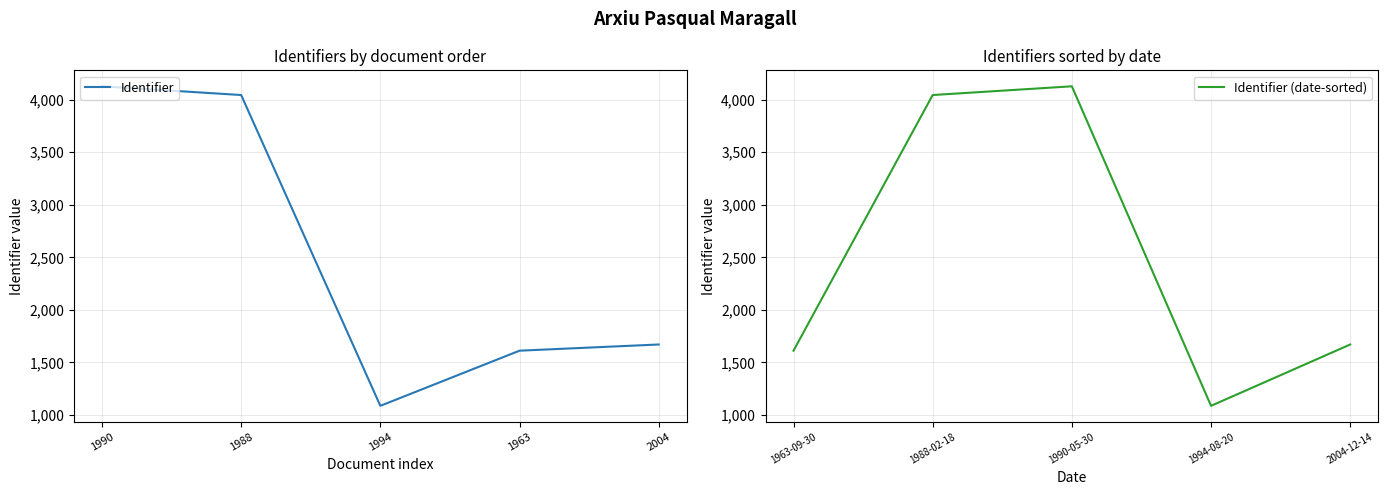

At how many categories does at least one series exceed 3008?

3